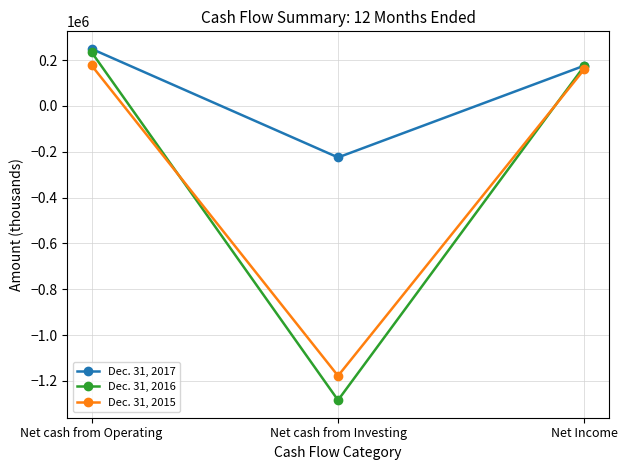

What is the lowest value of the Dec. 31, 2017 series?

-224665